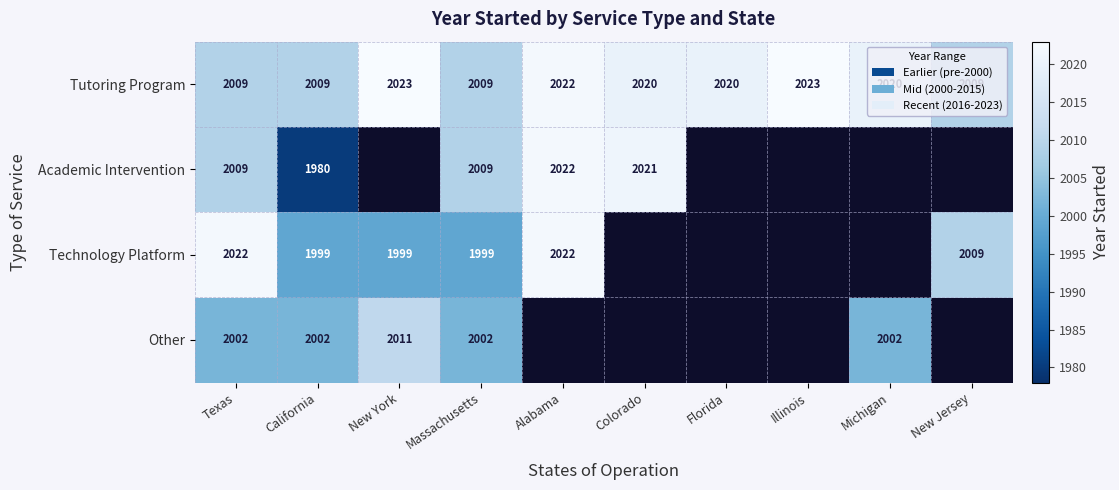

What is the spread (max minus min) of values at California?

29